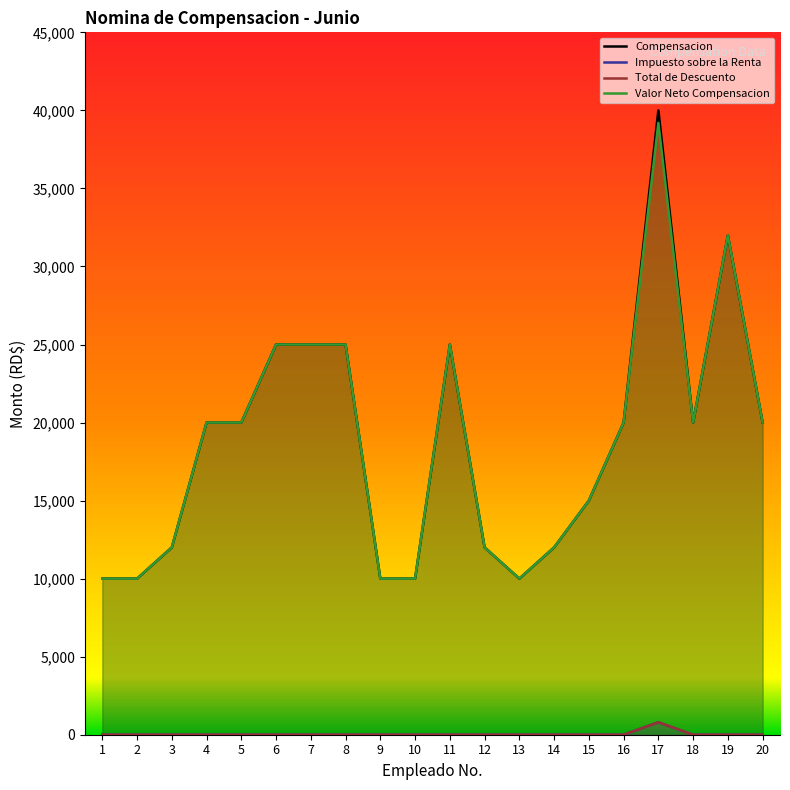

True or false: Impuesto sobre la Renta has a value of 295.0 at 19.

False